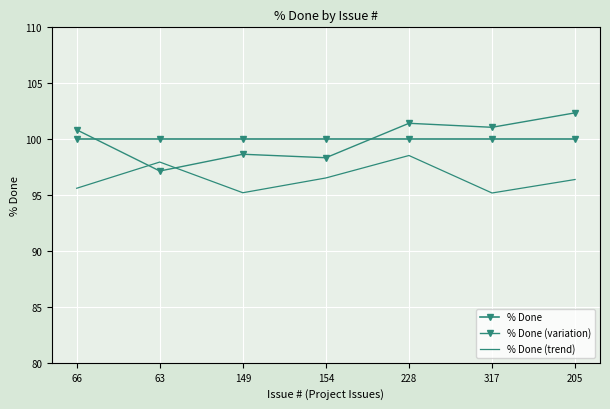

Rank the categories by % Done (variation) value from lowest to highest.

63, 154, 149, 66, 317, 228, 205